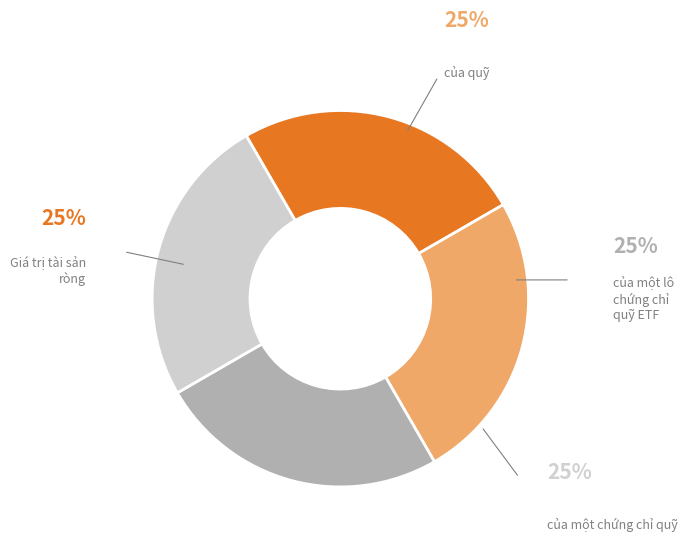

Which category has the smallest portion of the pie?

Giá trị tài sản ròng